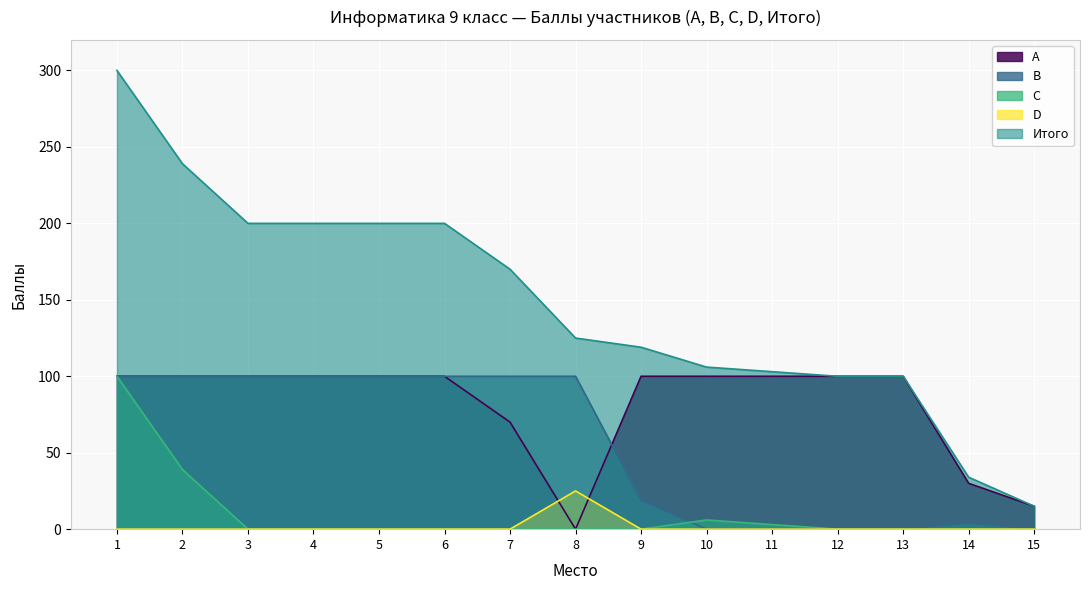

How many lines are shown in the chart?

5